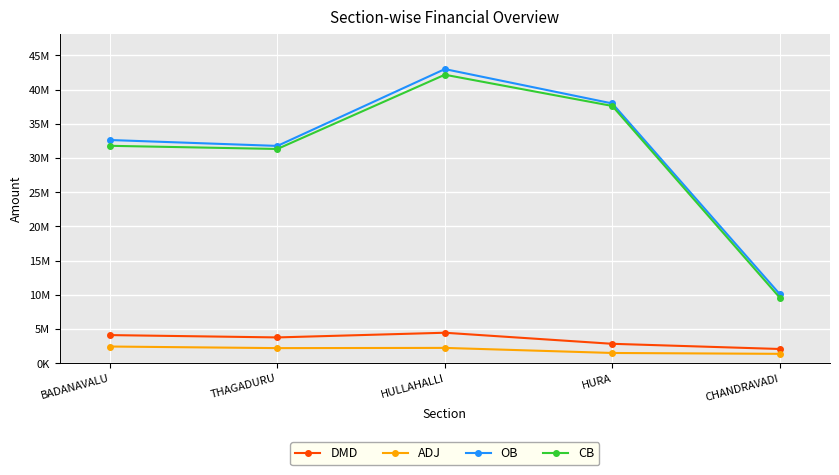

What is the lowest value of the ADJ series?

1378123.1